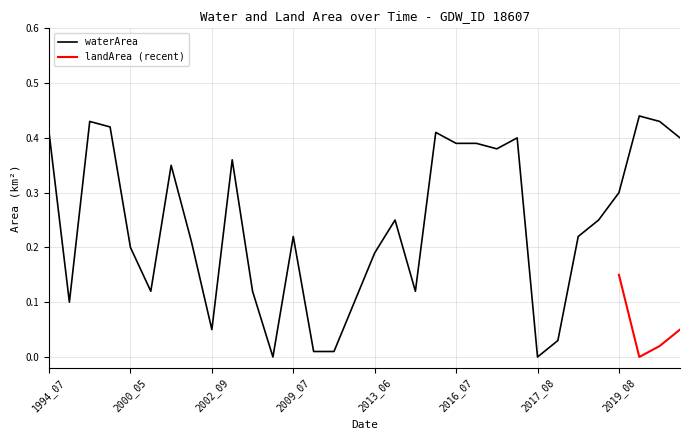

What is the value of the 13th point from the left?

0.2